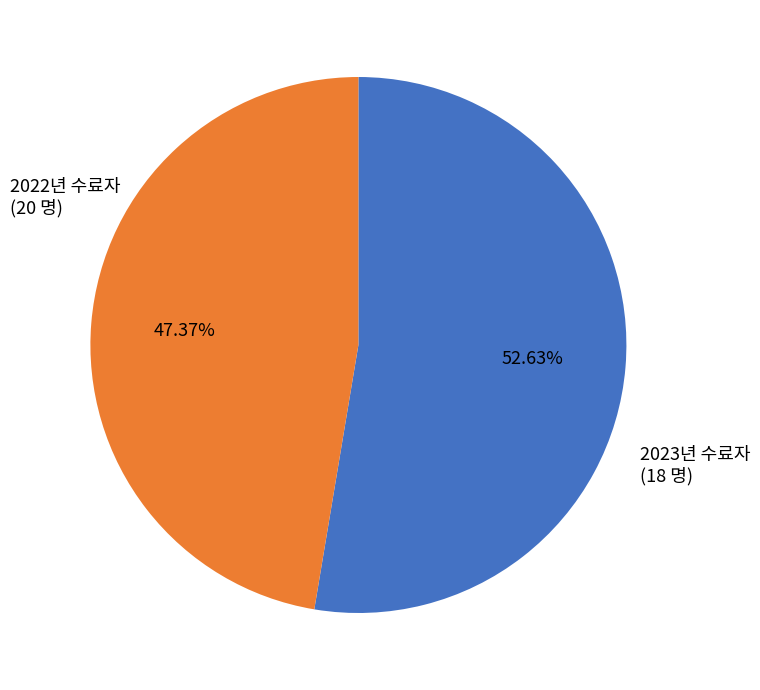

Is there a majority slice in this chart?

Yes